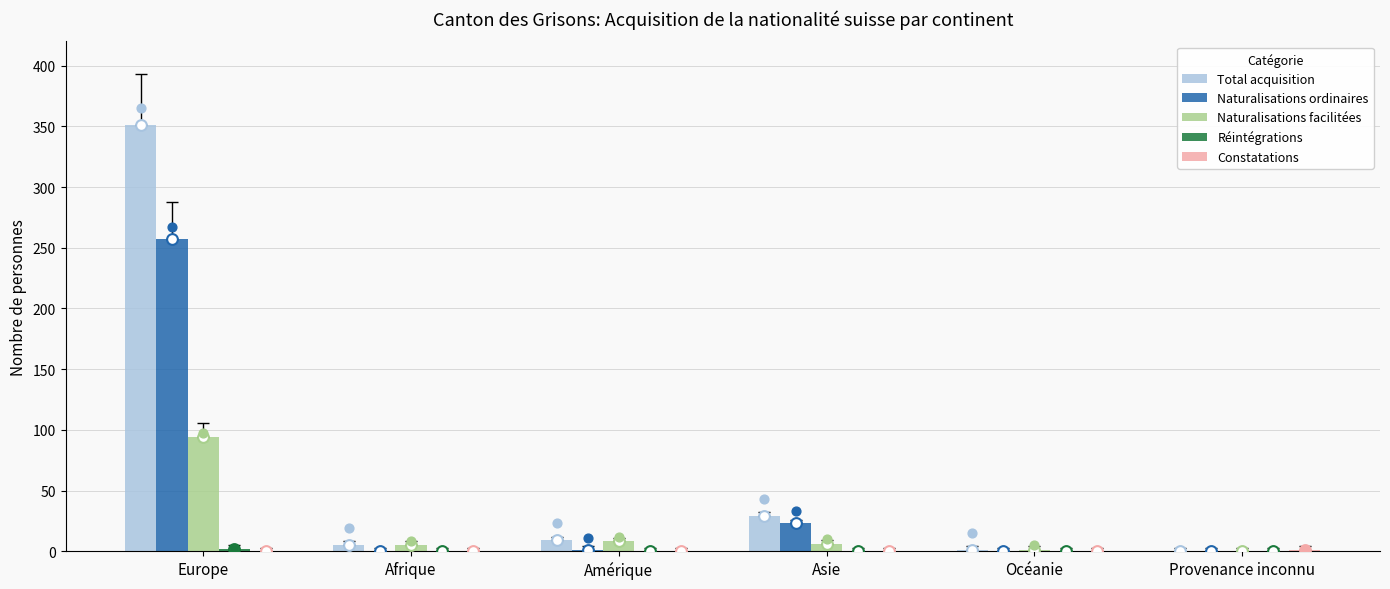

What is the total value across all series at Provenance inconnu?

1